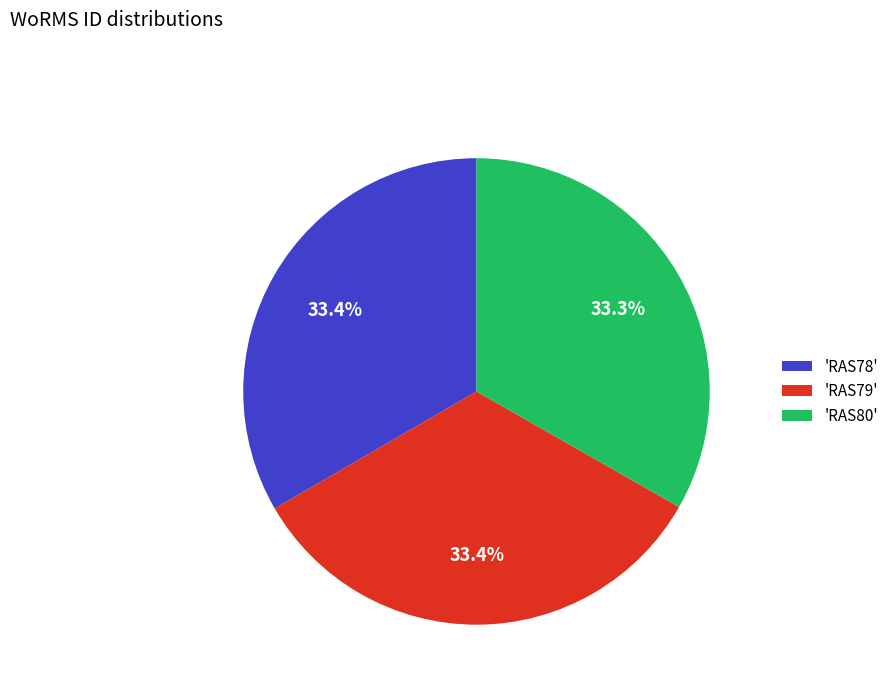

Does 'RAS80' account for over 50% of the chart?

No